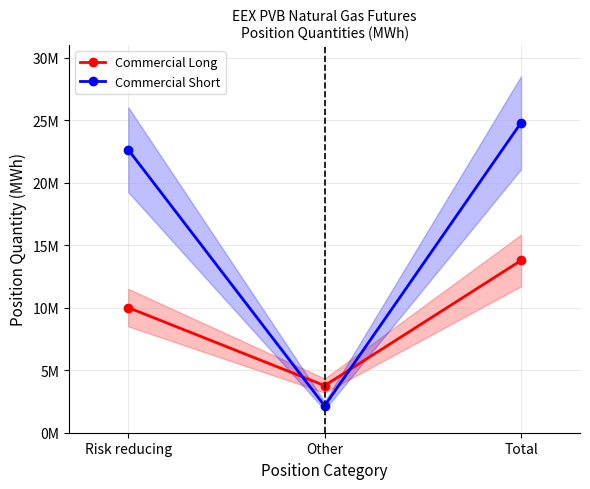

Does the chart display data point markers on the line(s)?

Yes